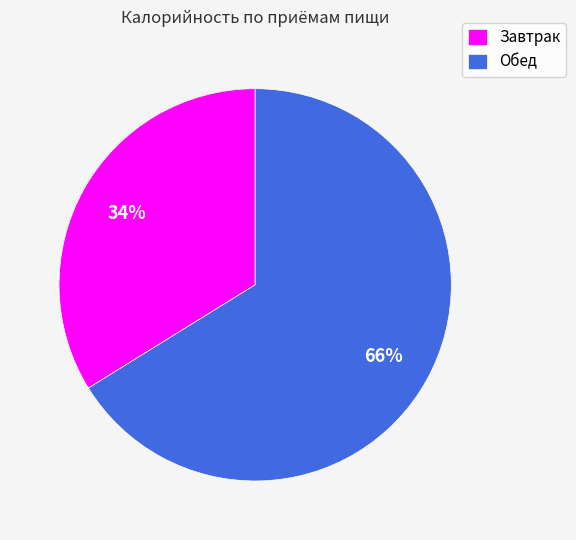

Is it true that Завтрак is 39% of the pie?

False